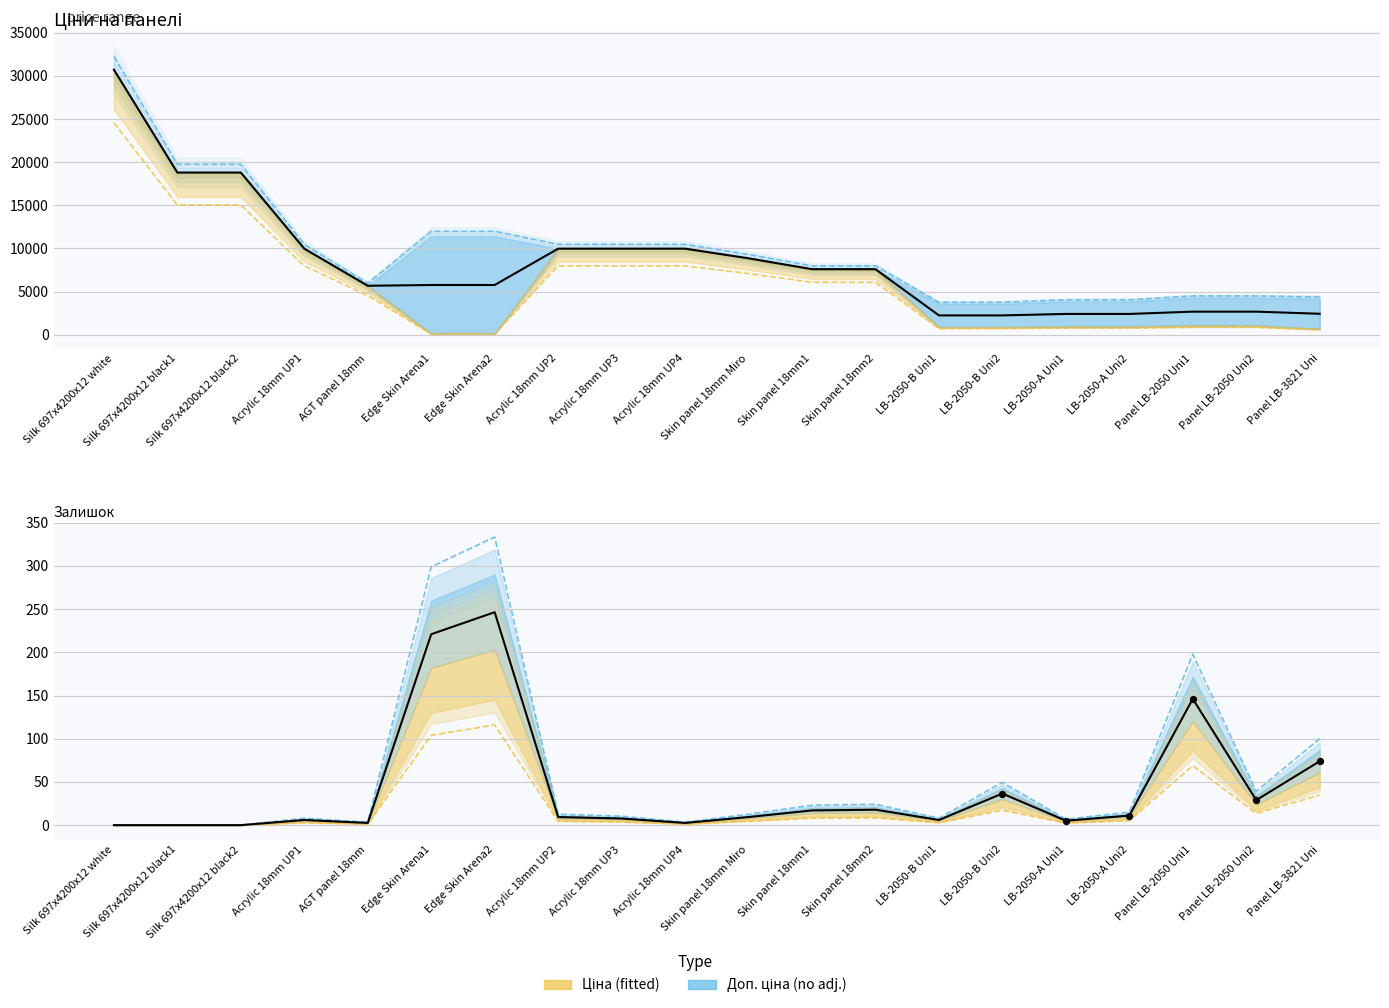

Is the value of Ціна at Panel LB-2050 Uni2 greater than the value of Доп. ціна at Panel LB-2050 Uni2?

No